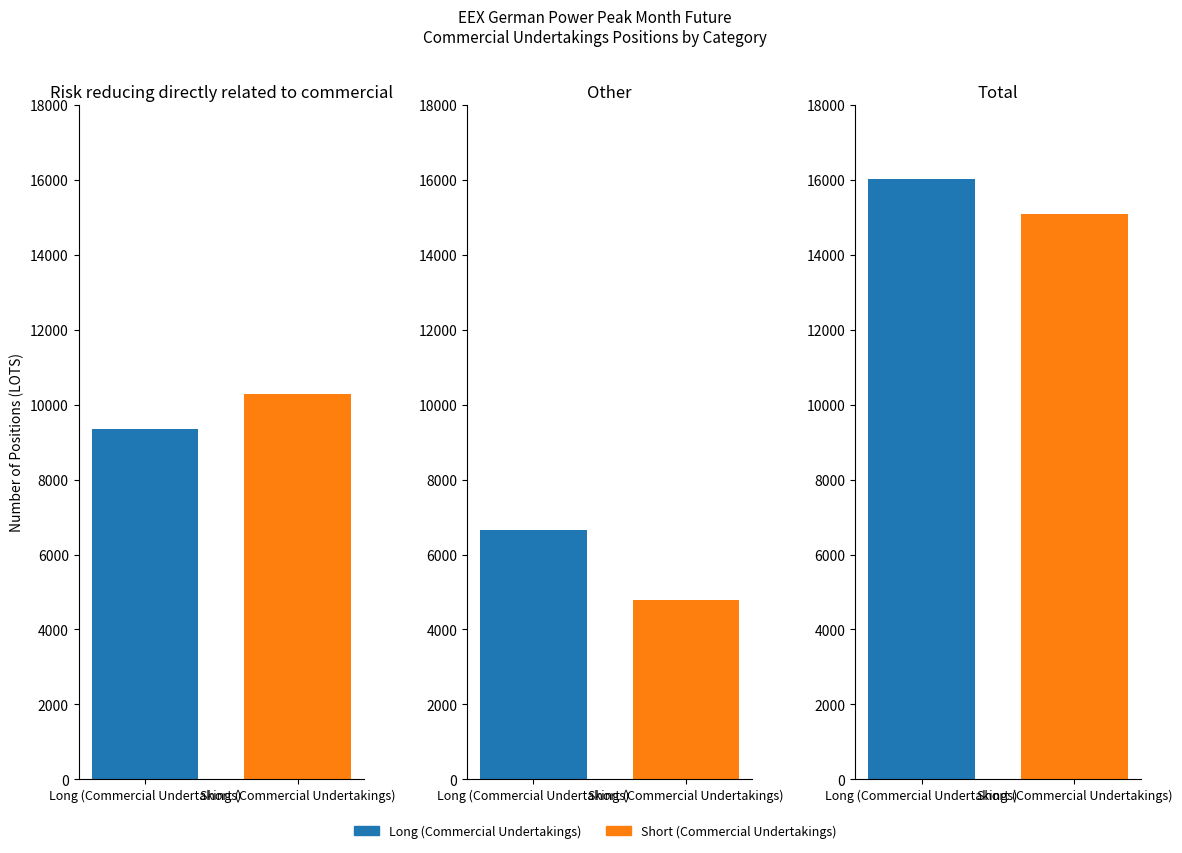

What position from the right is Total?

1